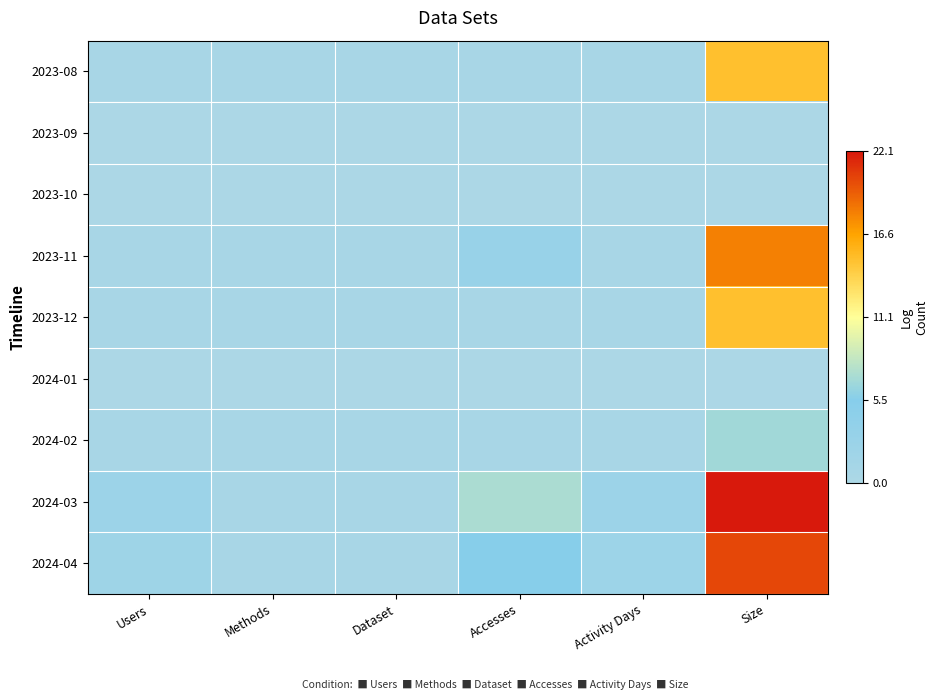

Reading left to right, what are all the values shown in this chart?

2023-08: Users=0.7	Methods=0.7	Dataset=0.7	Accesses=0.7	Activity Days=0.7	Size=14.9
2023-09: Users=0.0	Methods=0.0	Dataset=0.0	Accesses=0.0	Activity Days=0.0	Size=0.0
2023-10: Users=0.0	Methods=0.0	Dataset=0.0	Accesses=0.0	Activity Days=0.0	Size=0.0
2023-11: Users=0.7	Methods=0.7	Dataset=0.7	Accesses=3.1	Activity Days=0.7	Size=18.0
2023-12: Users=0.7	Methods=0.7	Dataset=0.7	Accesses=0.7	Activity Days=0.7	Size=14.9
2024-01: Users=0.0	Methods=0.0	Dataset=0.0	Accesses=0.0	Activity Days=0.0	Size=0.0
2024-02: Users=0.7	Methods=0.7	Dataset=0.7	Accesses=0.7	Activity Days=0.7	Size=6.8
2024-03: Users=2.4	Methods=0.7	Dataset=0.7	Accesses=7.2	Activity Days=2.5	Size=22.1
2024-04: Users=2.1	Methods=0.7	Dataset=0.7	Accesses=5.4	Activity Days=2.2	Size=20.3